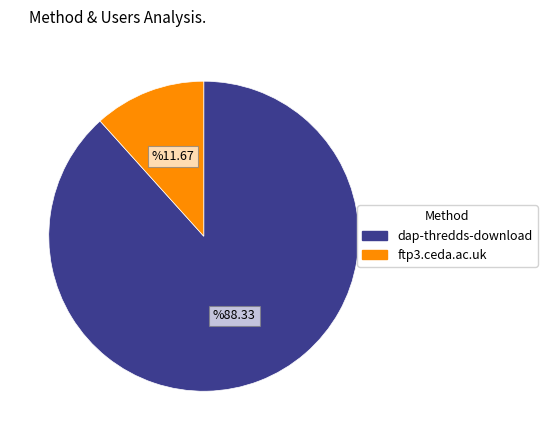

Is the sum of dap-thredds-download and ftp3.ceda.ac.uk greater than half?

Yes